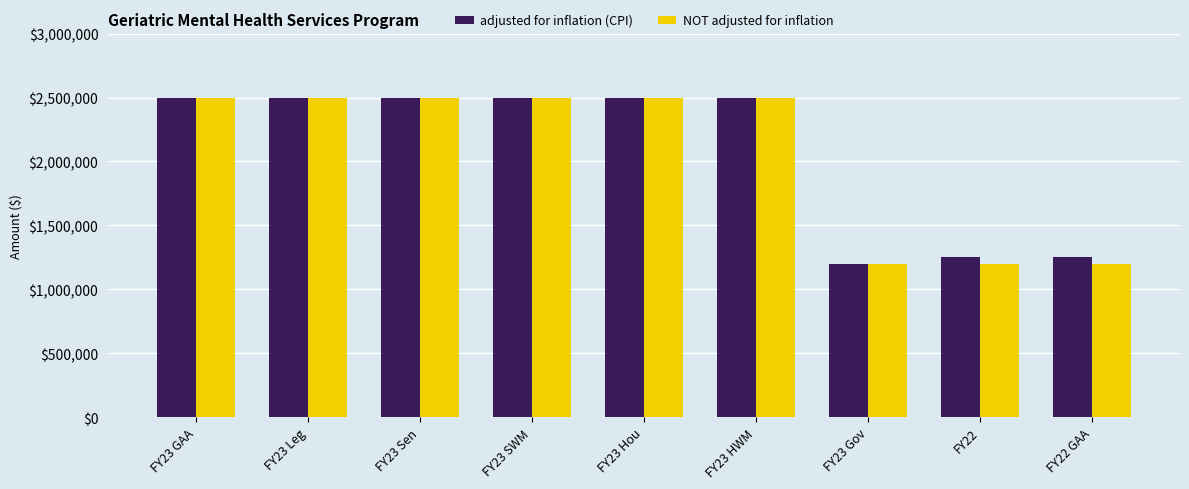

What is the total value across all series at FY23 SWM?

5000000